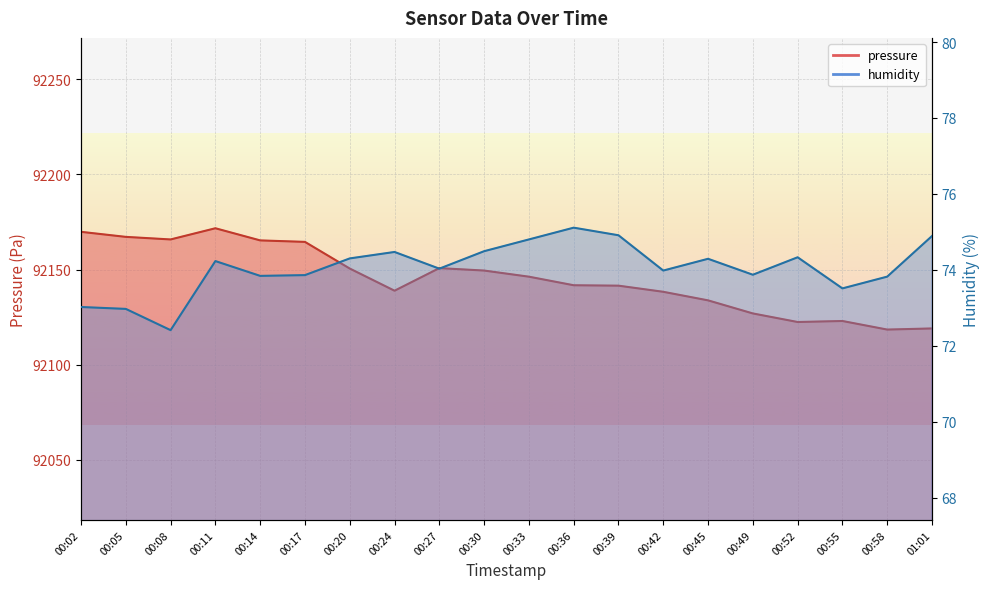

Which series has the largest total across all categories?

pressure